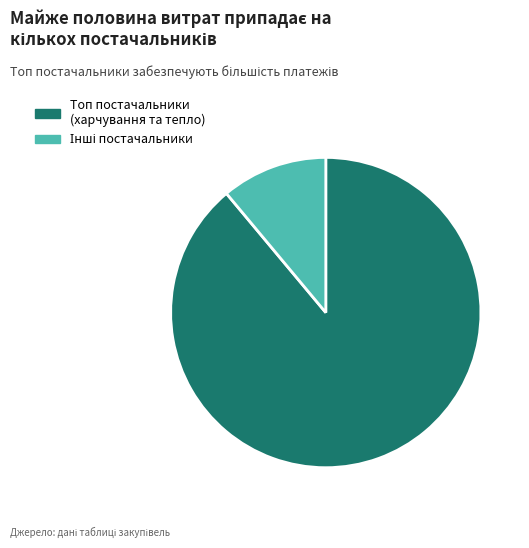

What is the largest slice in the pie chart?

Топ постачальники (харчування та тепло)